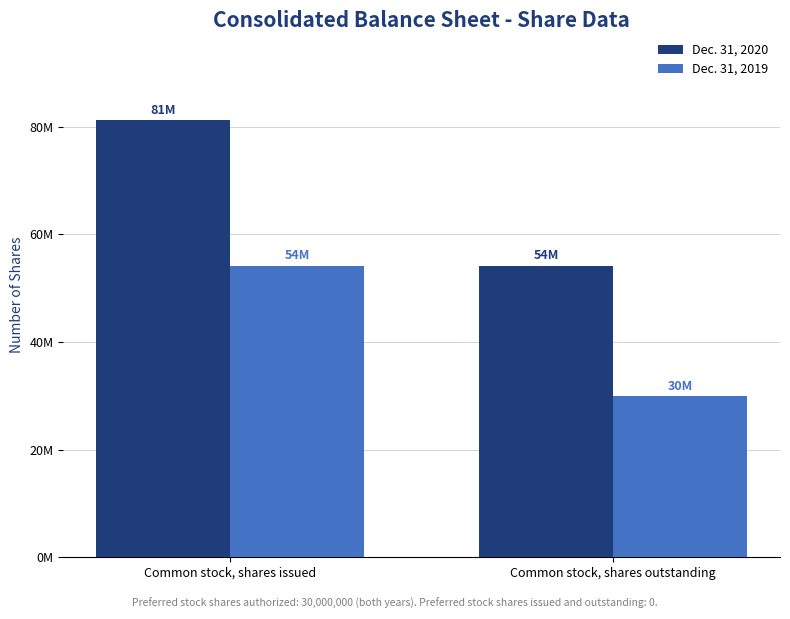

Are the bars grouped side by side (vs. stacked)?

Yes